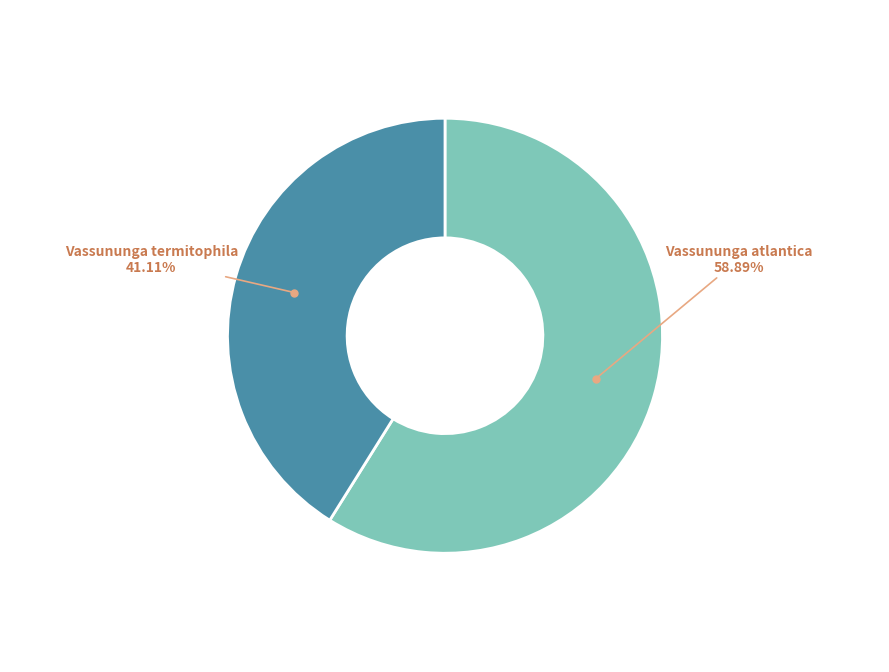

To the nearest percent, what portion does Vassununga termitophila represent?

41%